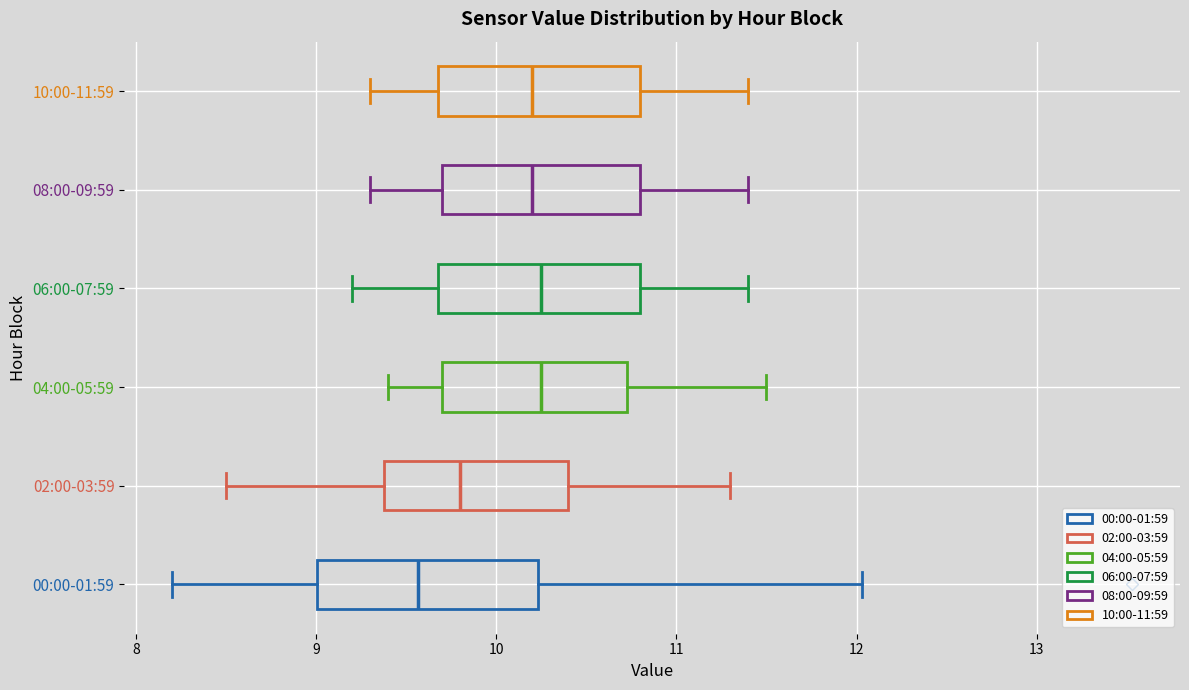

Where is the left edge of the box for 08:00-09:59 on the x-axis? The values are not printed on the chart, so give them approximately, as read against the axis.

9.7